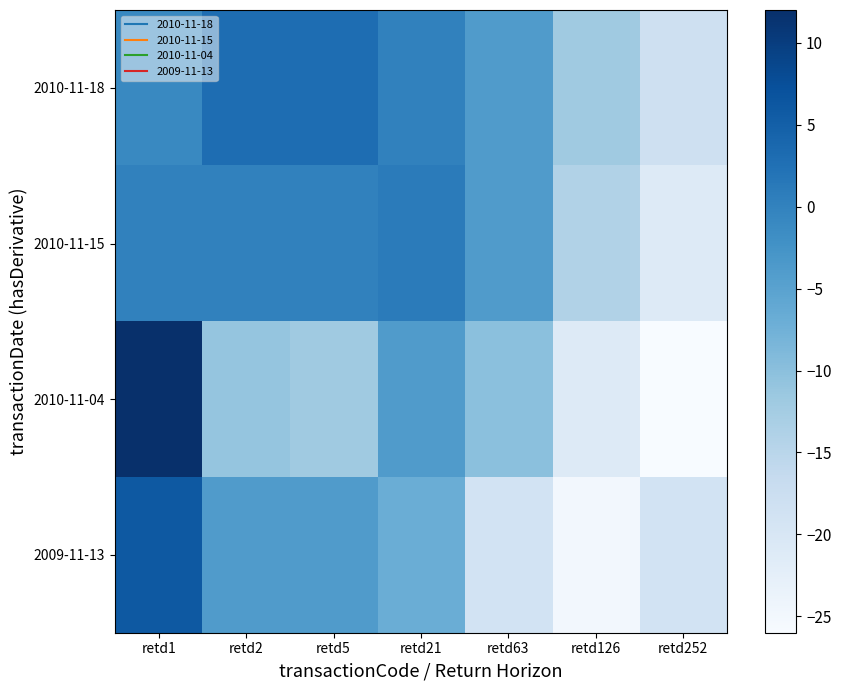

Reading right to left, list all the values displayed in this chart.

2010-11-18: retd252=-18	retd126=-12	retd63=-4	retd21=0	retd5=3	retd2=3	retd1=-1
2010-11-15: retd252=-21	retd126=-14	retd63=-4	retd21=1	retd5=0	retd2=0	retd1=0
2010-11-04: retd252=-26	retd126=-21	retd63=-10	retd21=-4	retd5=-12	retd2=-11	retd1=12
2009-11-13: retd252=-19	retd126=-25	retd63=-19	retd21=-7	retd5=-4	retd2=-4	retd1=6